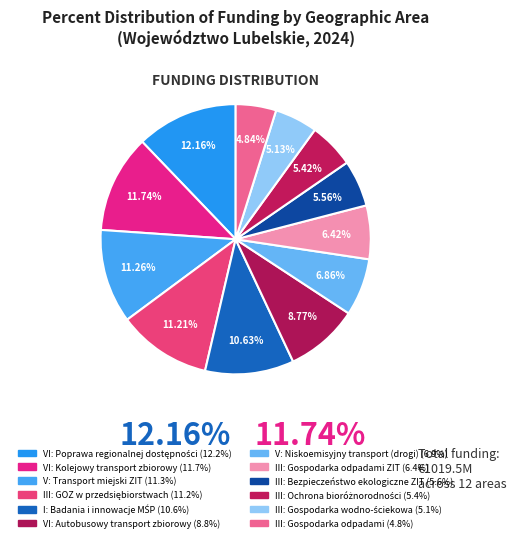

How many slices are in this pie chart?

12